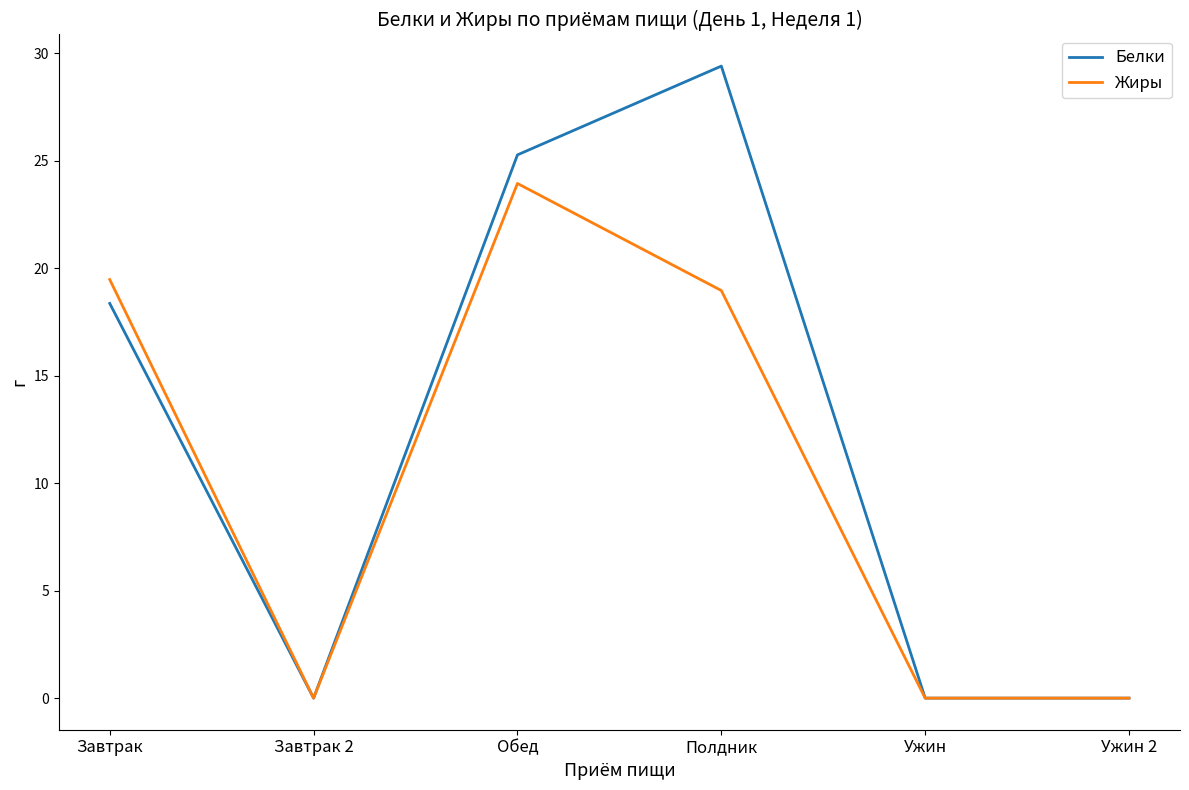

Reading right to left, list all the values displayed in this chart.

Белки: Ужин 2=0.0	Ужин=0.0	Полдник=29.4	Обед=25.3	Завтрак 2=0.0	Завтрак=18.4
Жиры: Ужин 2=0.0	Ужин=0.0	Полдник=19.0	Обед=23.9	Завтрак 2=0.0	Завтрак=19.5